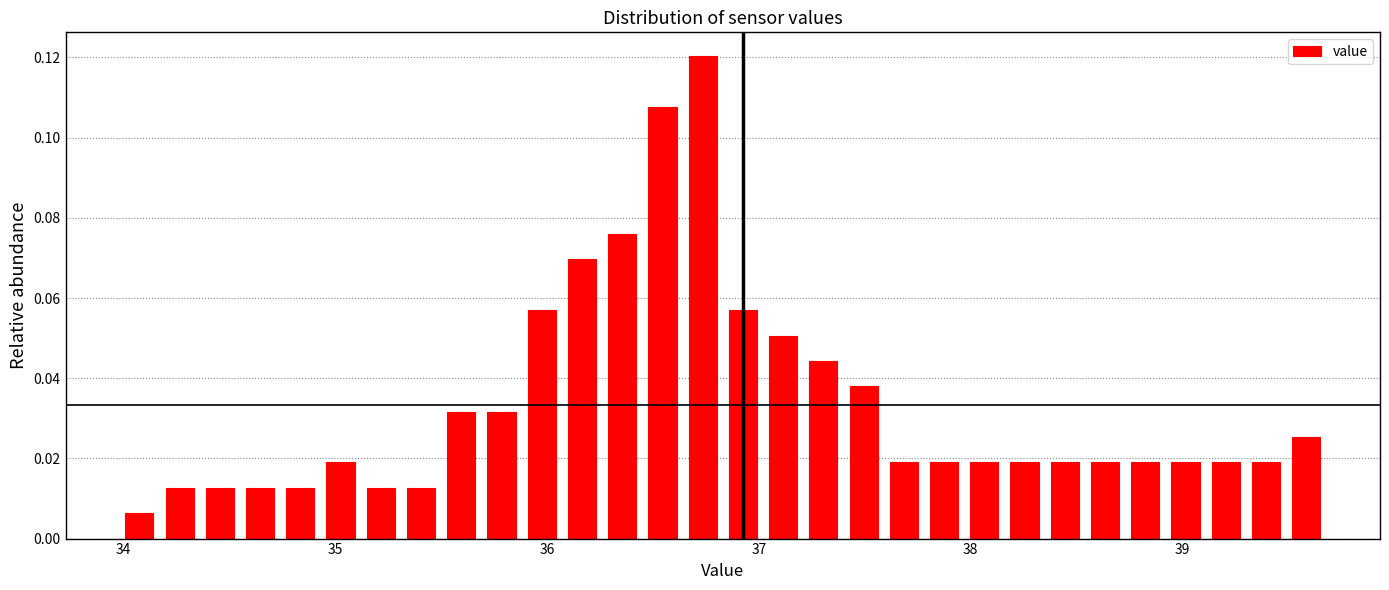

Around what value on the x-axis is the tallest bar? Give the approximate position of its centre, as read against the axis.

36.7